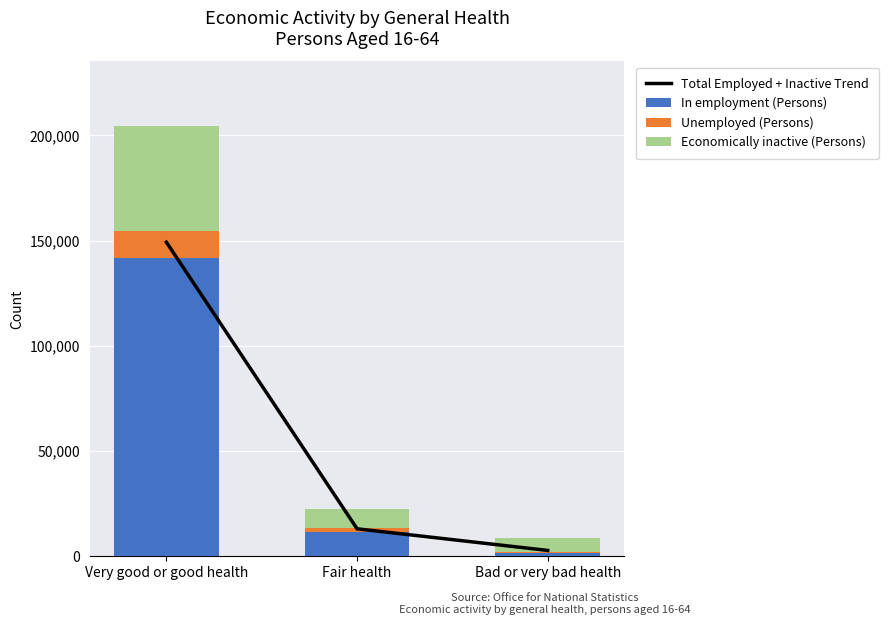

Is the value of In employment (Persons) at Very good or good health greater than the value of Total Employed + Inactive Trend at Very good or good health?

No